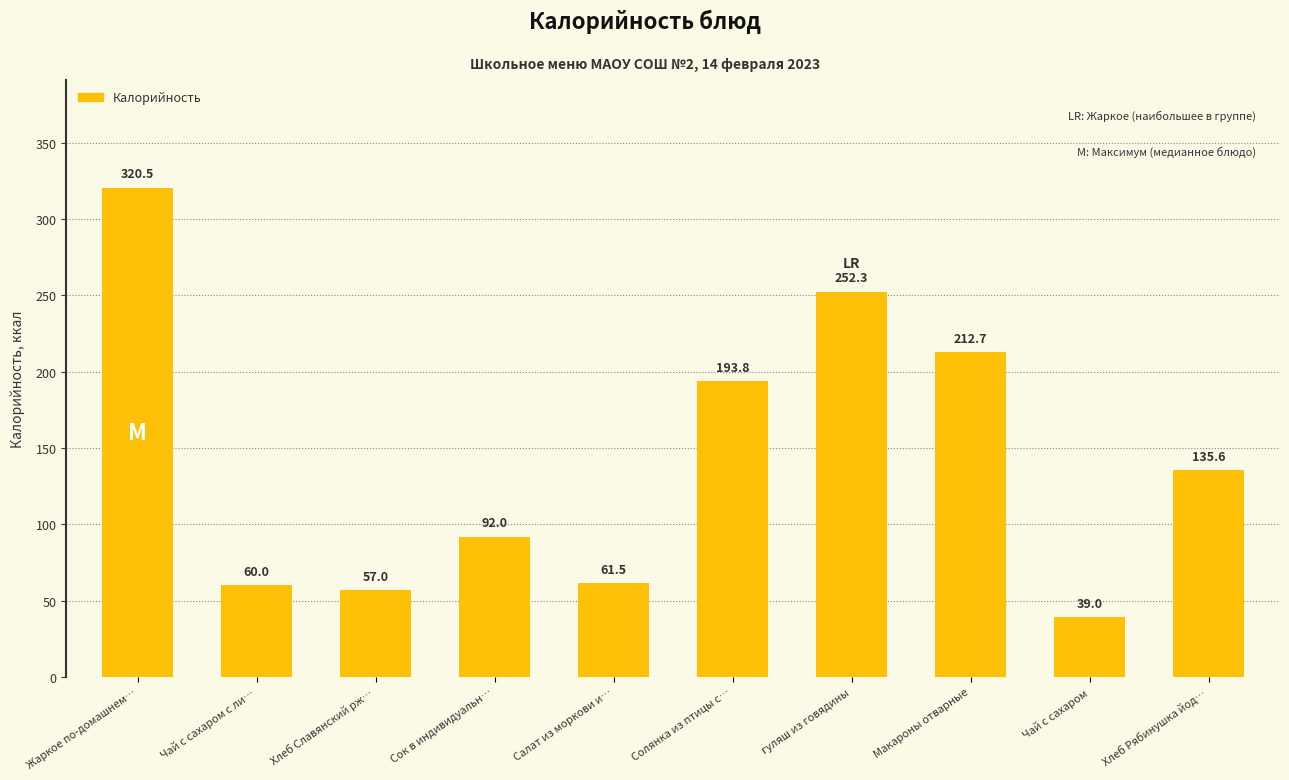

Where does the data first go above 135?

Жаркое по-домашнем…